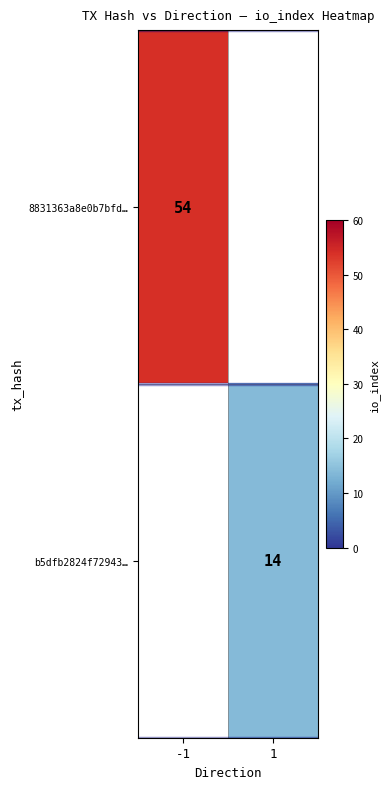

How many categories are shown in the chart?

2